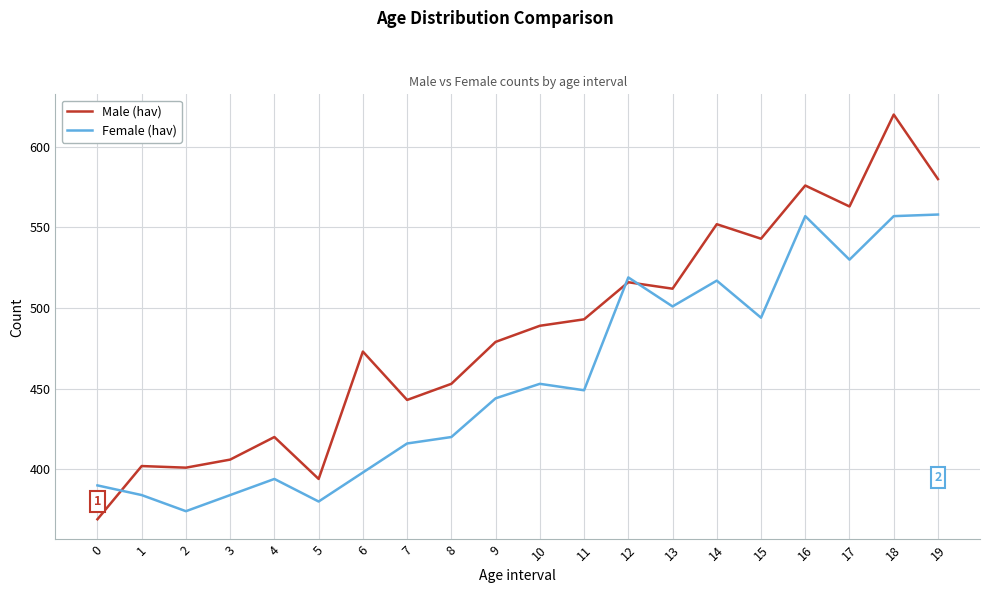

Which series has the largest total across all categories?

Male (hav)